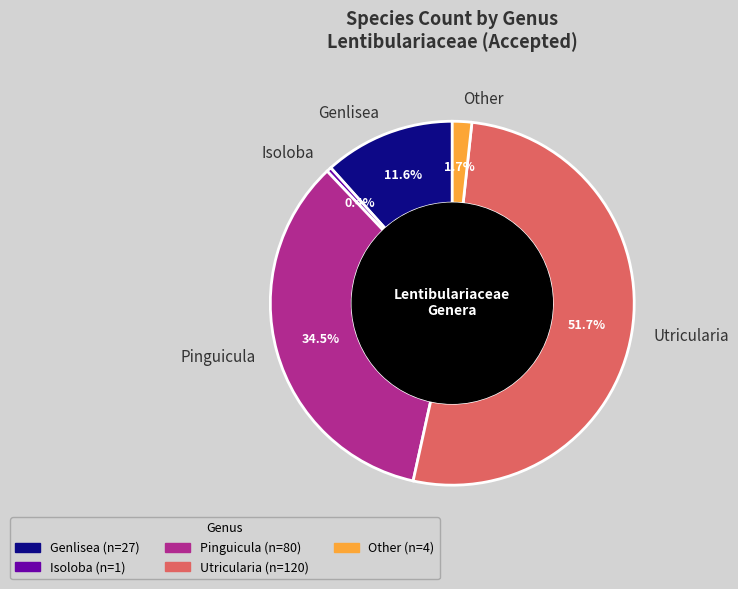

Rank the categories by value from lowest to highest.

Isoloba, Other, Genlisea, Pinguicula, Utricularia